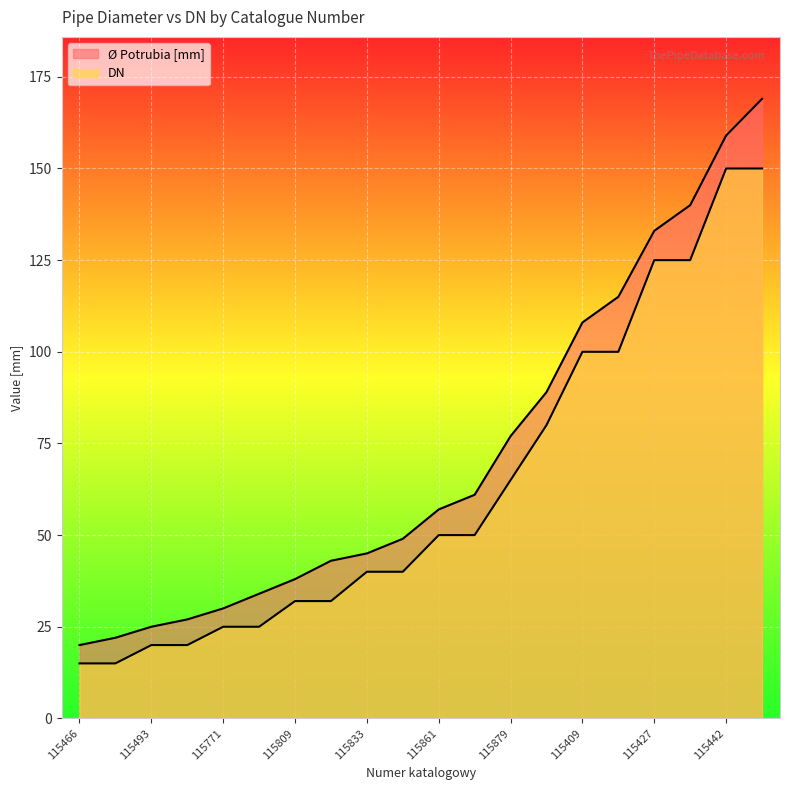

True or false: DN has a value of 4 at 115478.

False